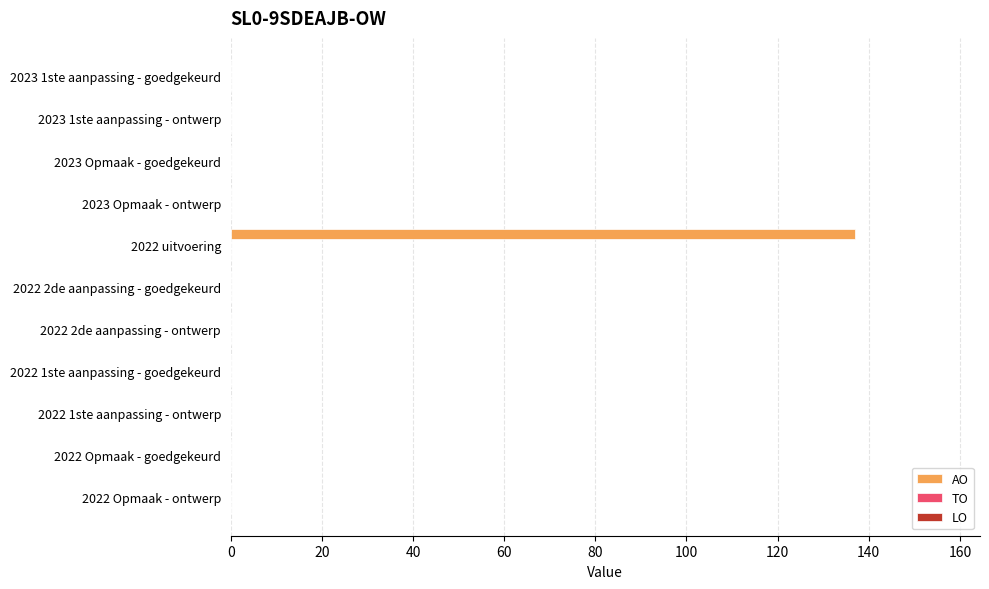

The chart shows a value of 0 at 2022 Opmaak - goedgekeurd. True or false?

True